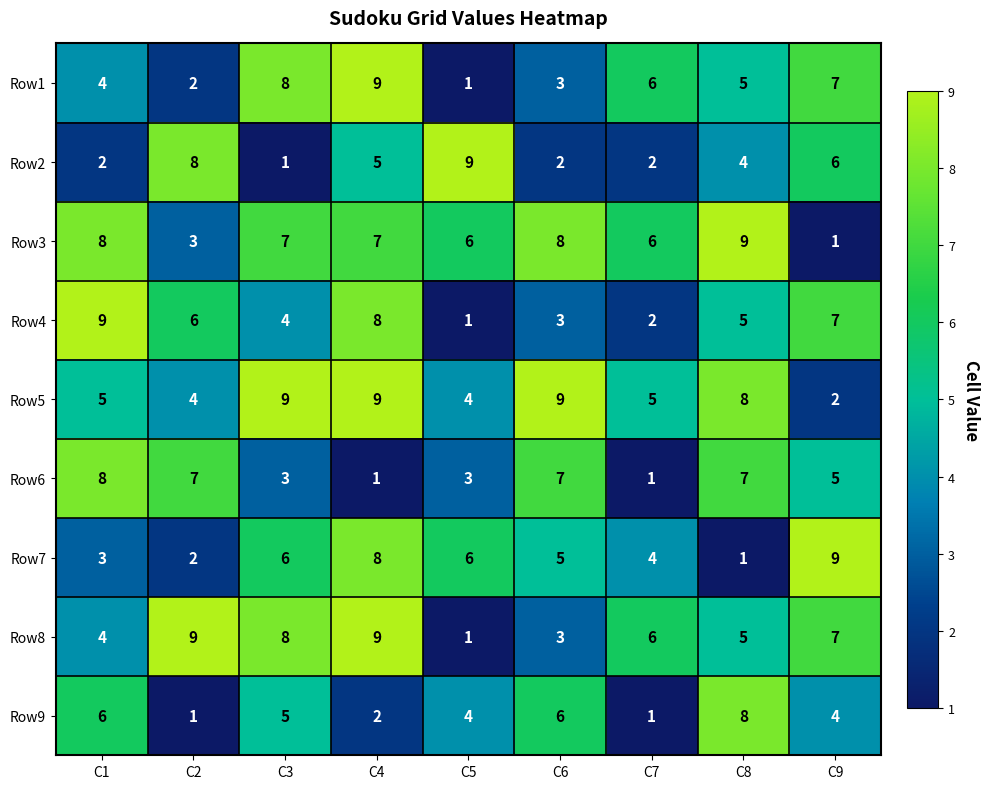

Is it true that Row6 equals 12 at C8?

False